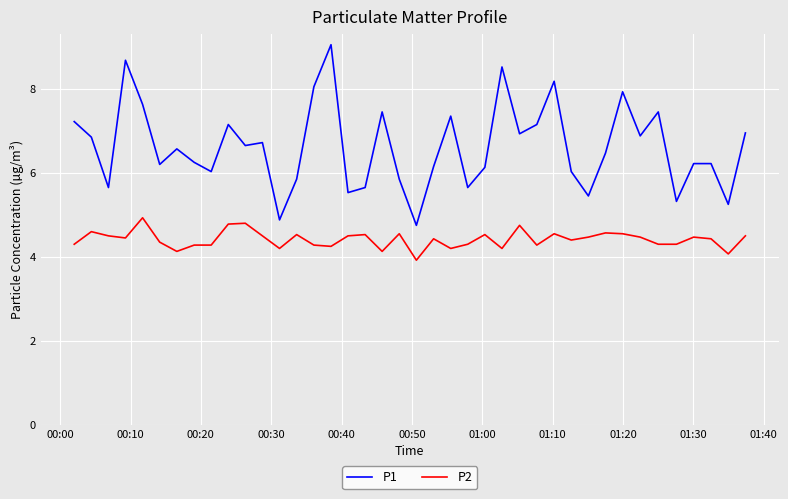

Count the number of data series in this chart.

2